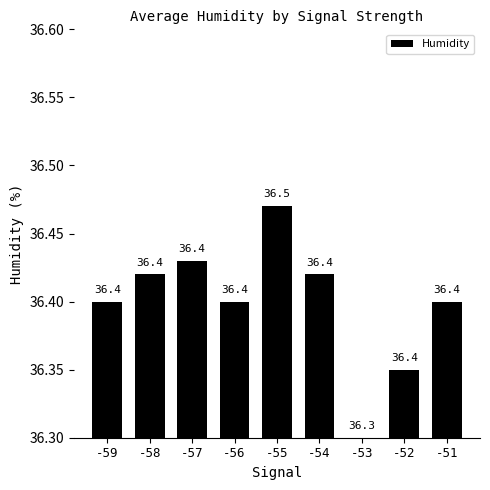

Reading left to right, extract all data points from this chart.

-59=36.4	-58=36.4	-57=36.4	-56=36.4	-55=36.5	-54=36.4	-53=36.3	-52=36.4	-51=36.4